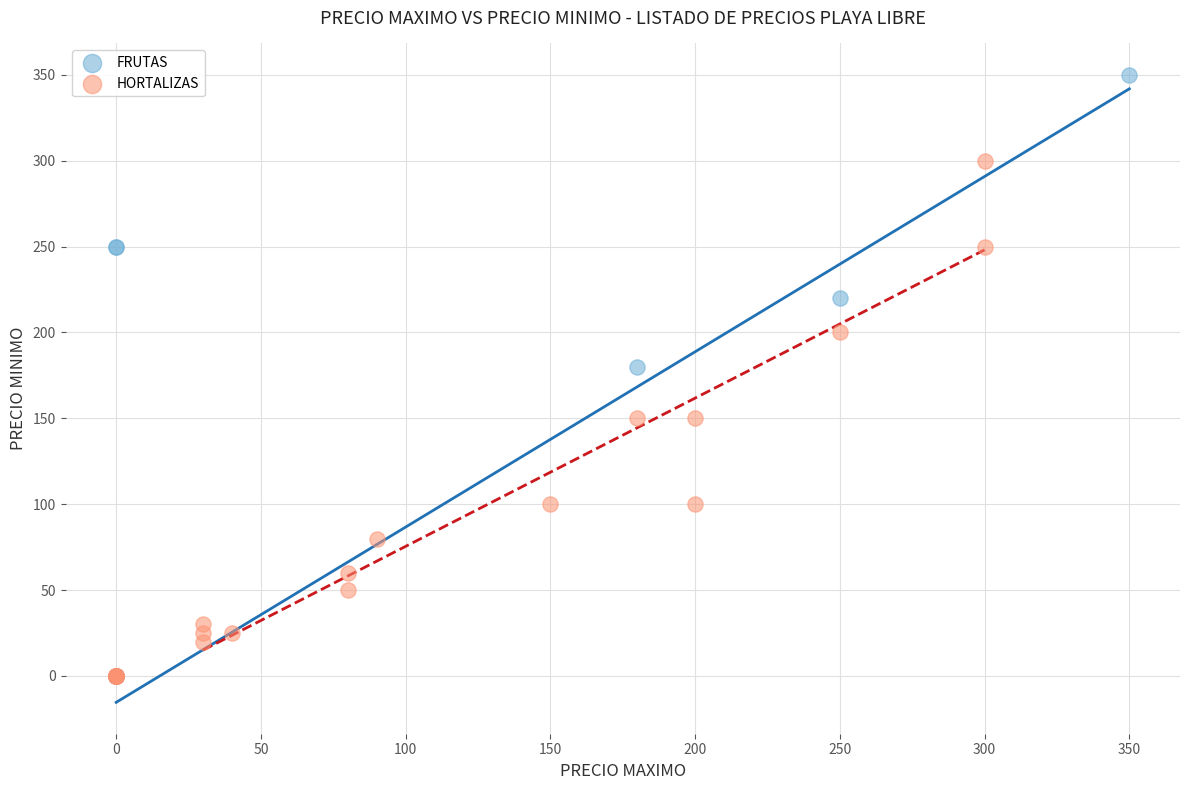

Which series has the widest spread of Y values?

FRUTAS